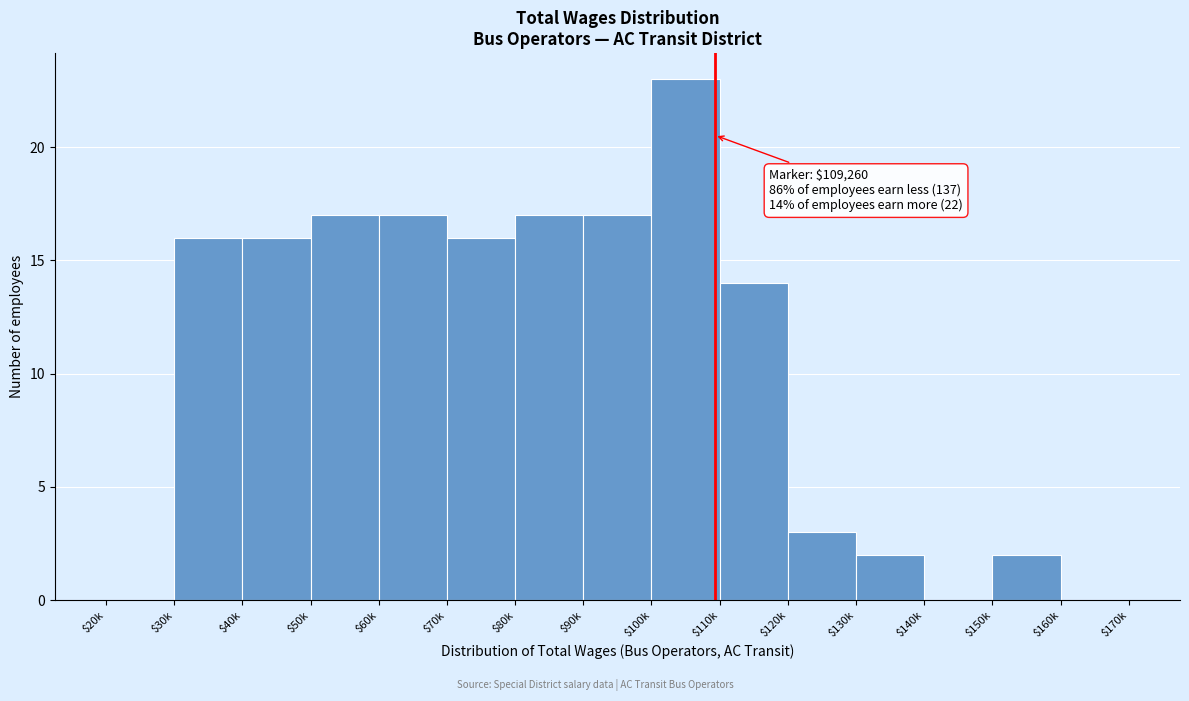

Which label corresponds to the largest value in the chart?

$100k